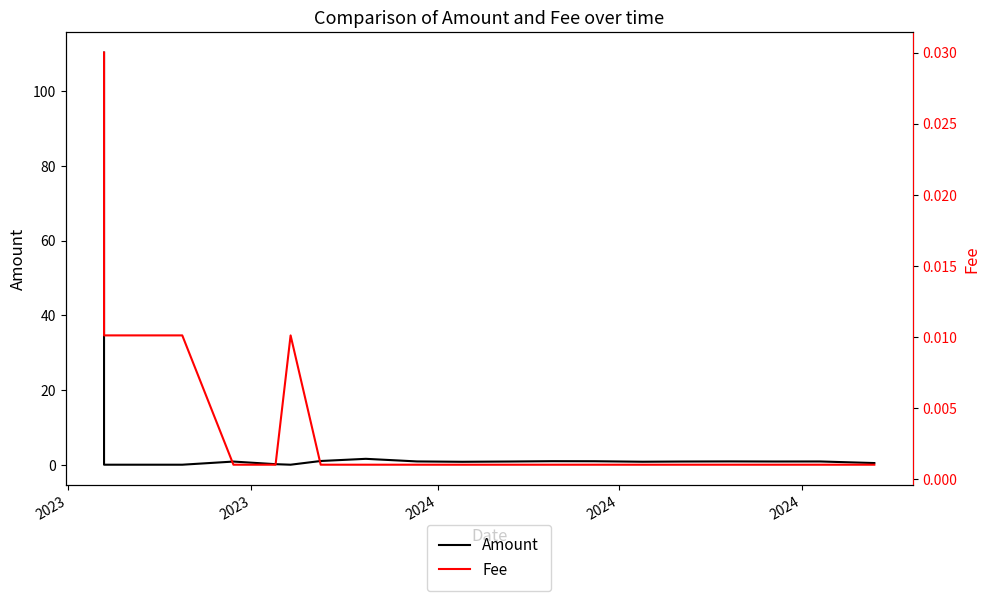

True or false: Fee has a value of 0.0 at 2024.

True